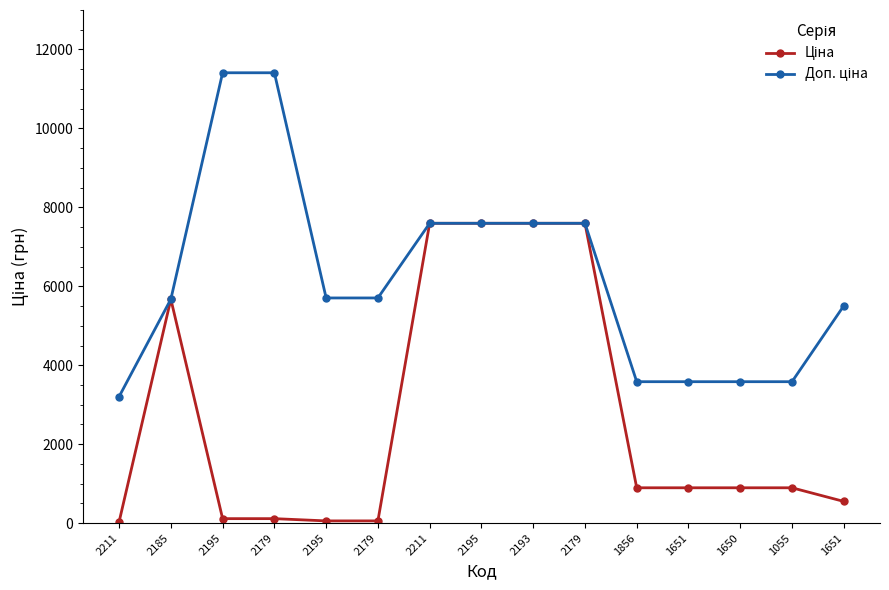

True or false: Ціна has a value of 3168.9 at 2193.

False